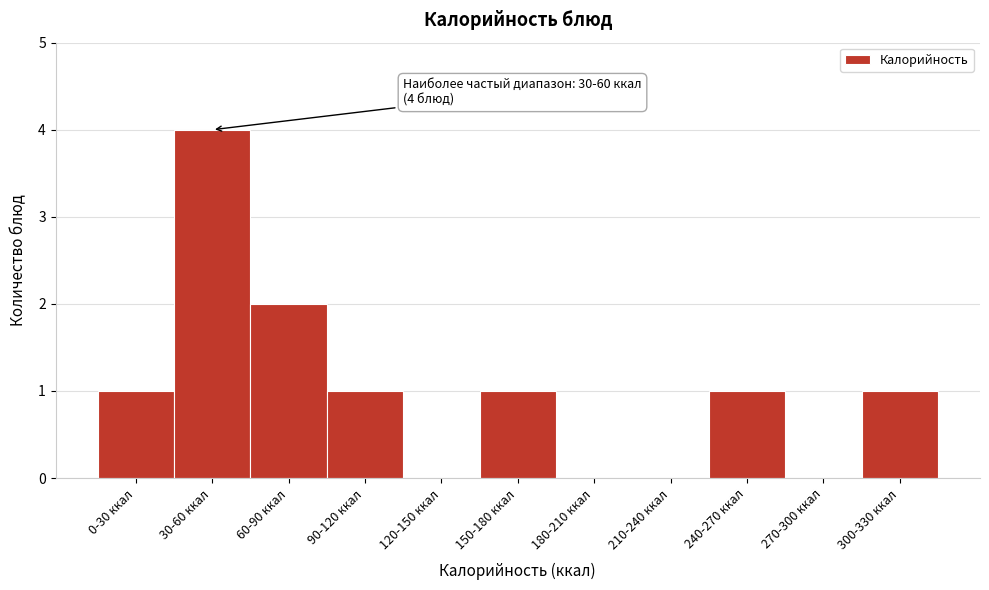

Reading right to left, list all the values displayed in this chart.

300-330 ккал=1	270-300 ккал=0	240-270 ккал=1	210-240 ккал=0	180-210 ккал=0	150-180 ккал=1	120-150 ккал=0	90-120 ккал=1	60-90 ккал=2	30-60 ккал=4	0-30 ккал=1